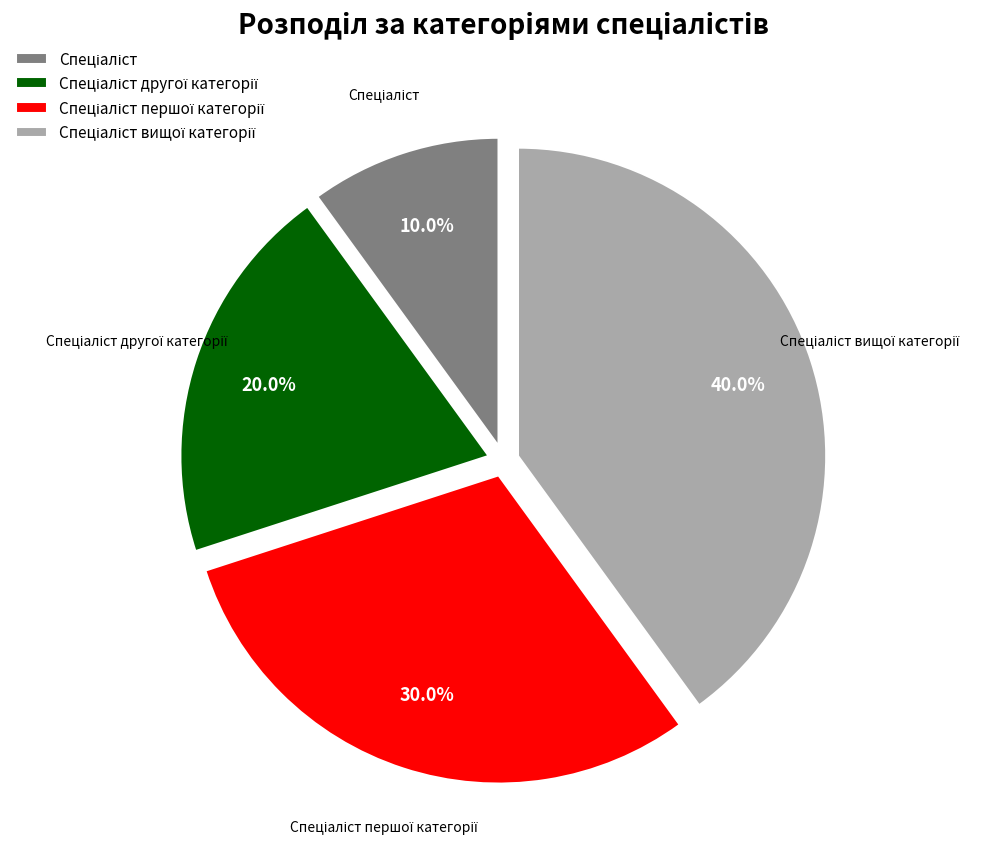

Does any single category account for the majority?

No